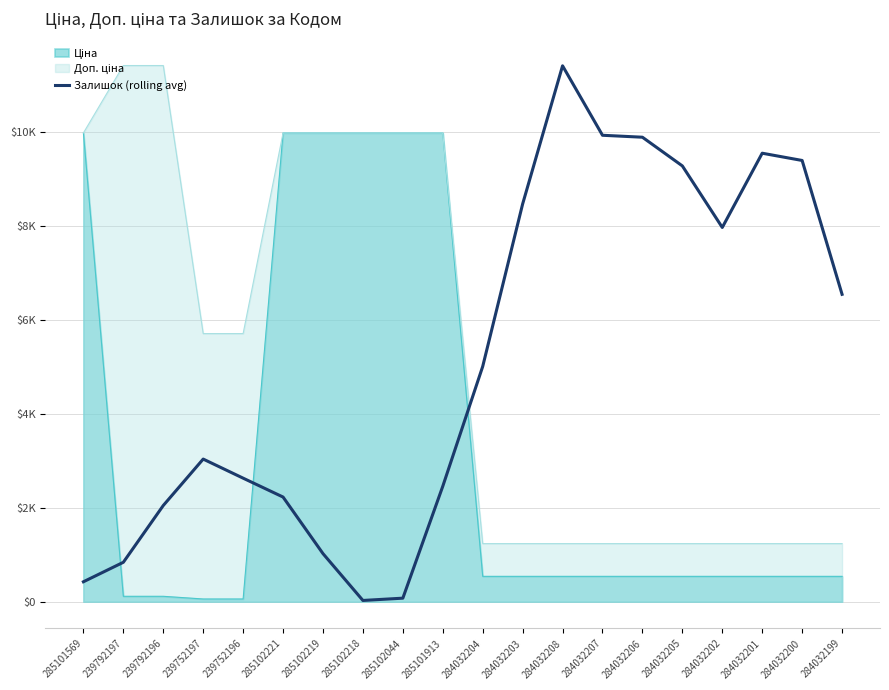

Where is the data nearest to the value 5715?

284032204